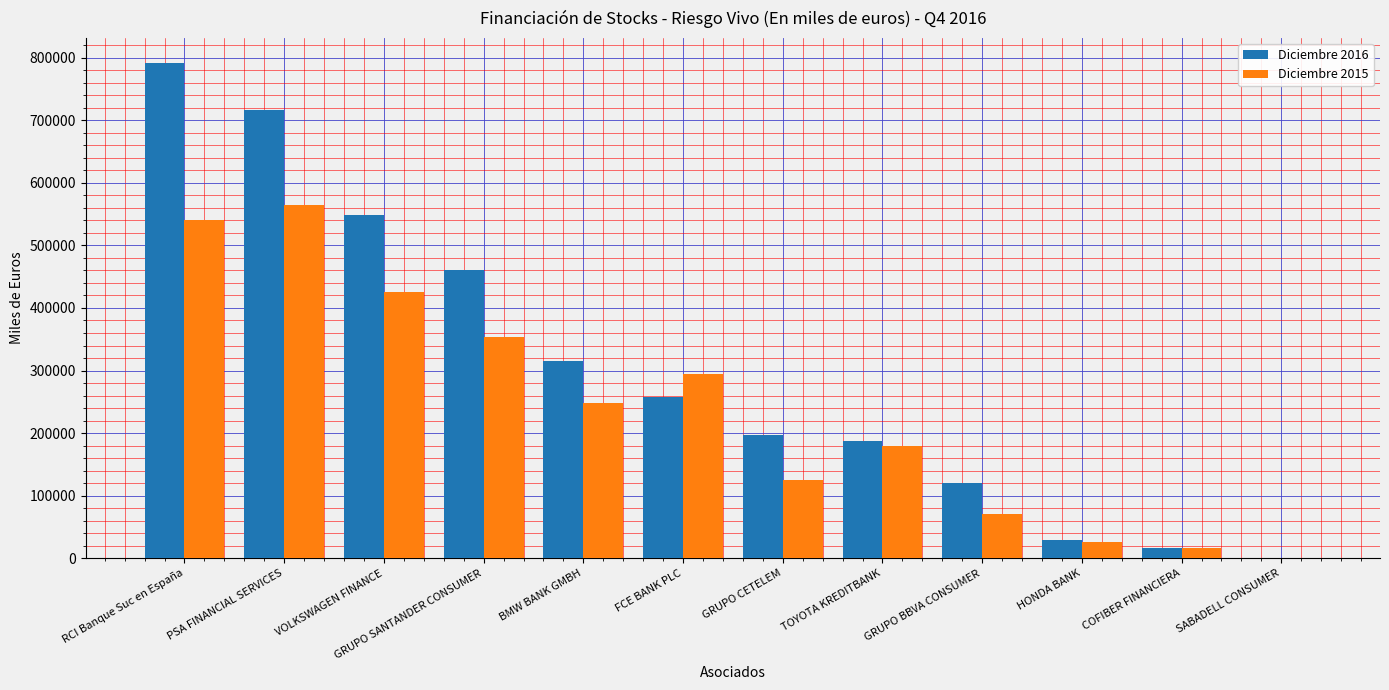

Is it true that Diciembre 2015 equals 227794.9 at RCI Banque Suc en España?

False